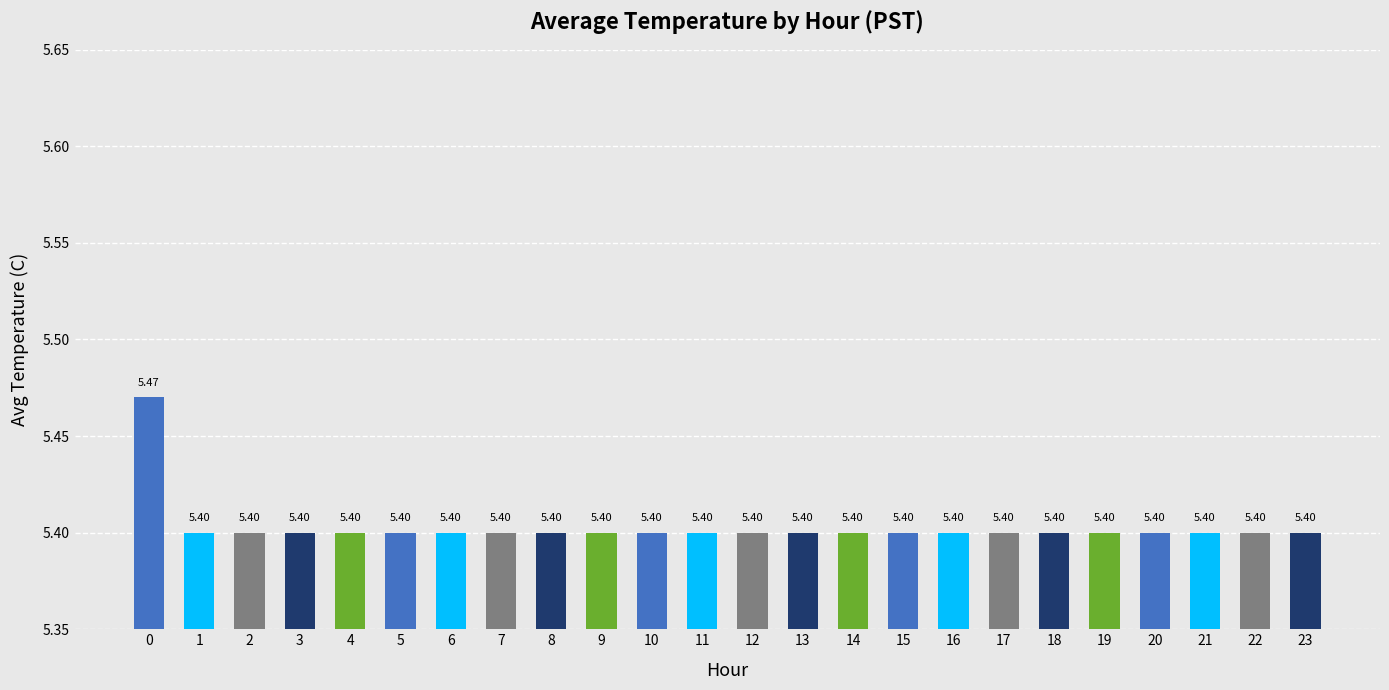

What value does the data have at 18?

5.4